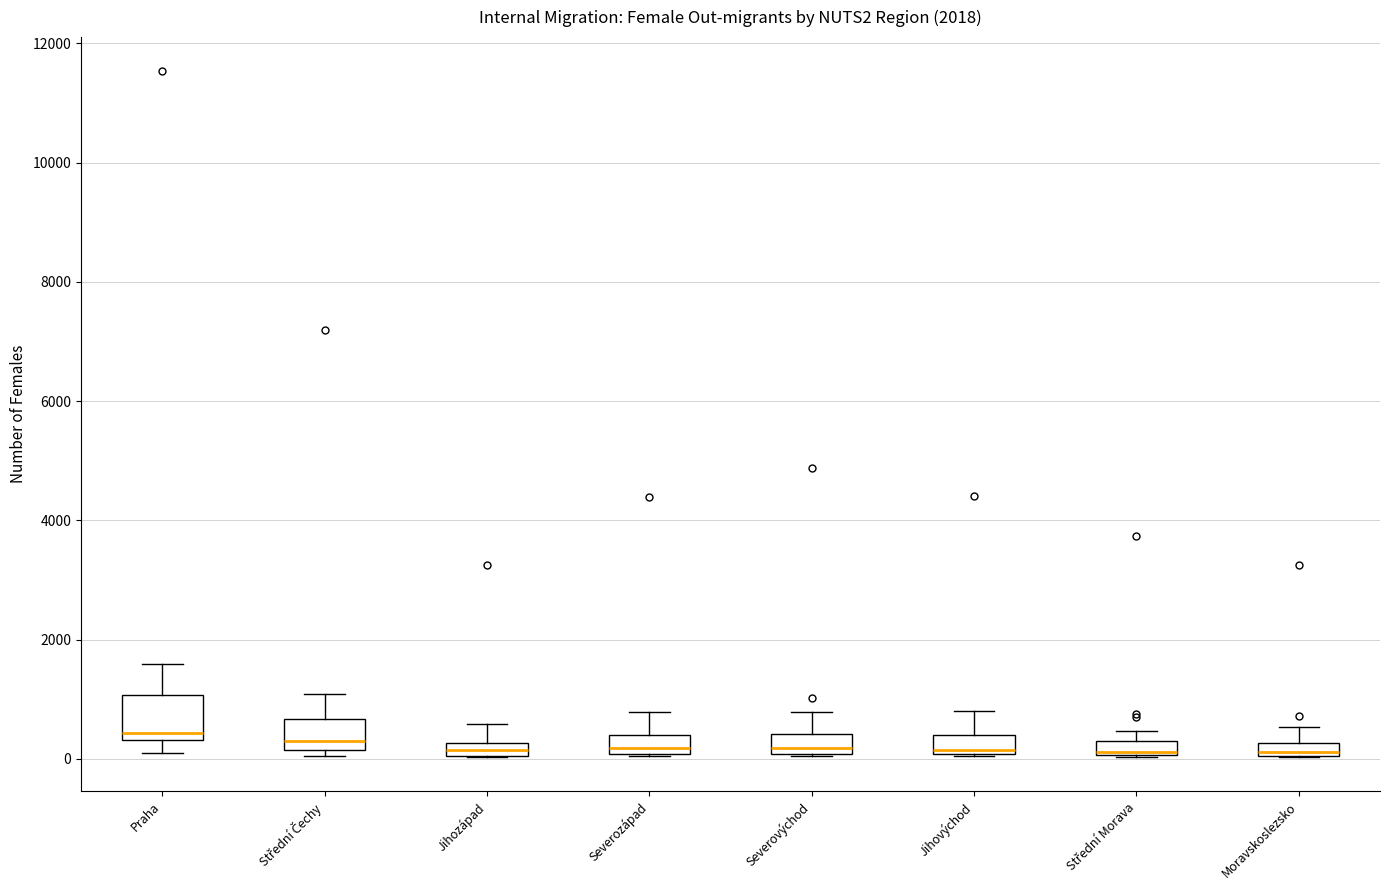

Which box is the tallest, from its lower edge to its upper edge?

Praha